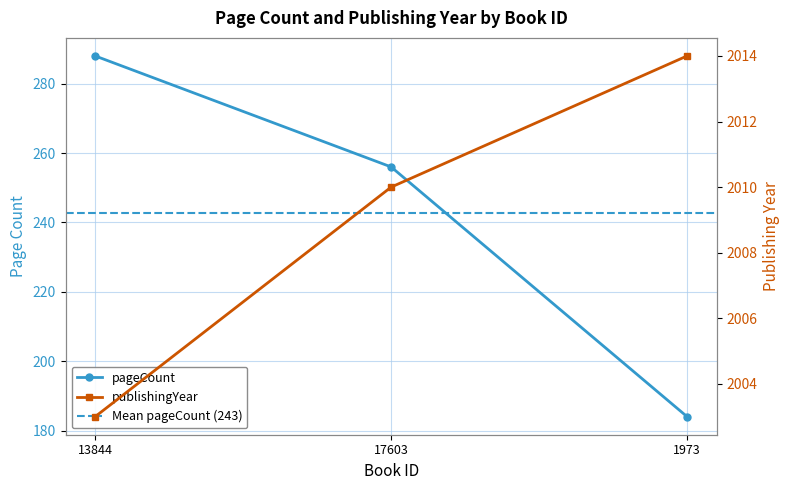

What is the difference between the pageCount values at 1973 and 17603?

72